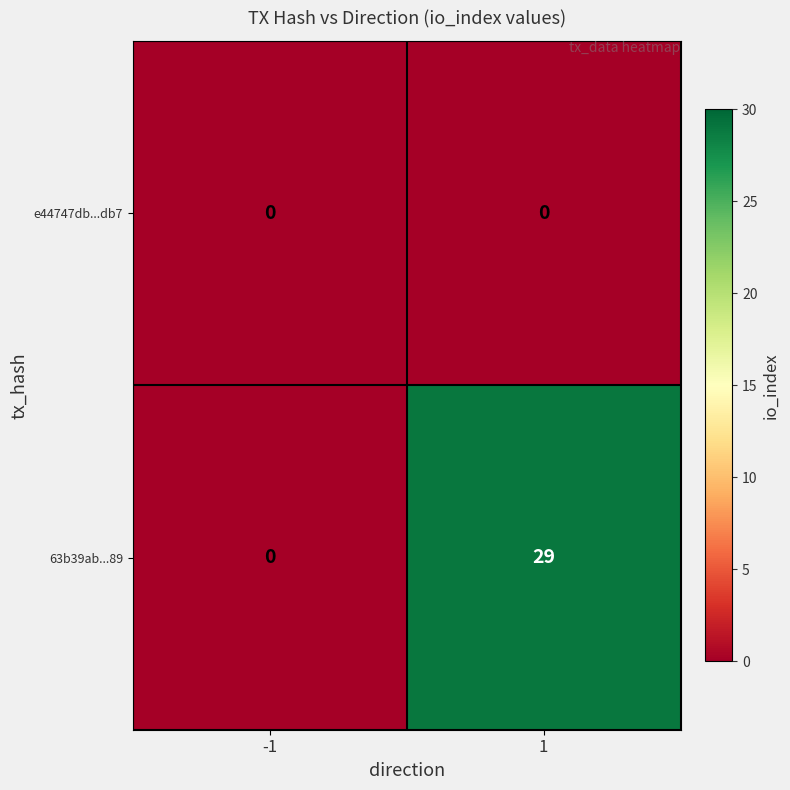

Rank the series at 1 from highest to lowest value.

63b39ab...89, e44747db...db7